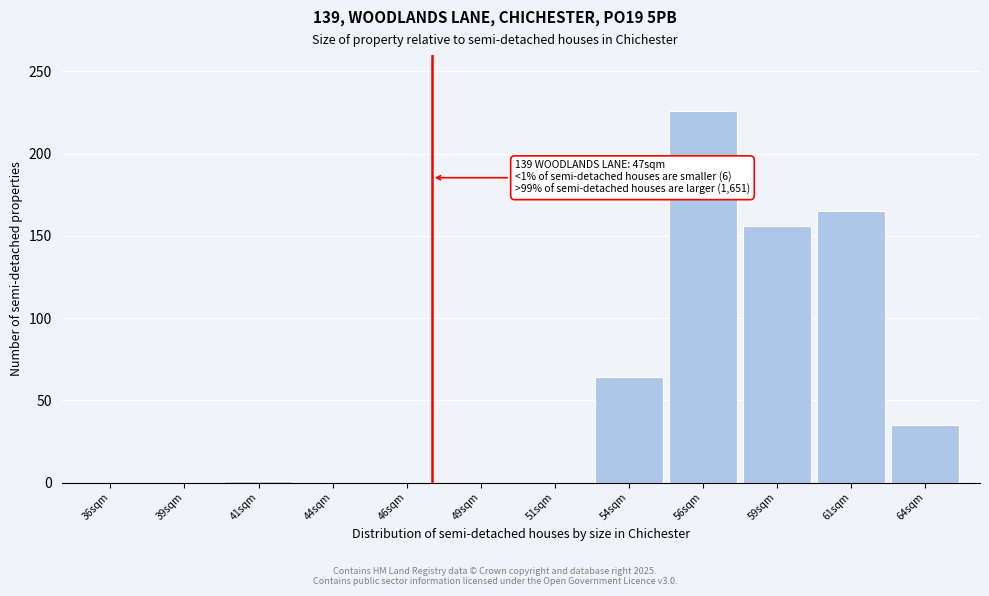

At which label is the value closest to 113?

59sqm